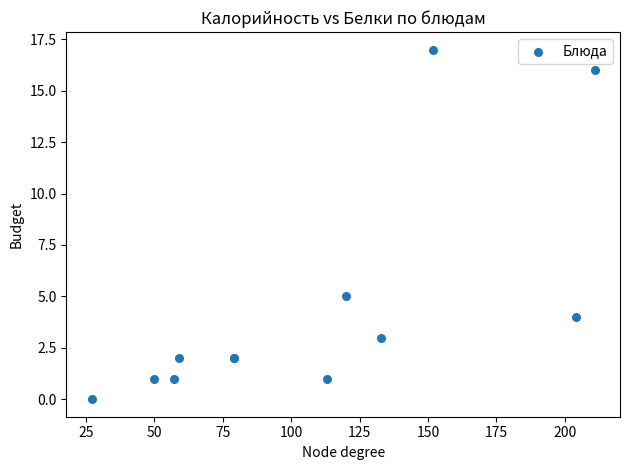

What Y value in the scatter plot is closest to 8?

5